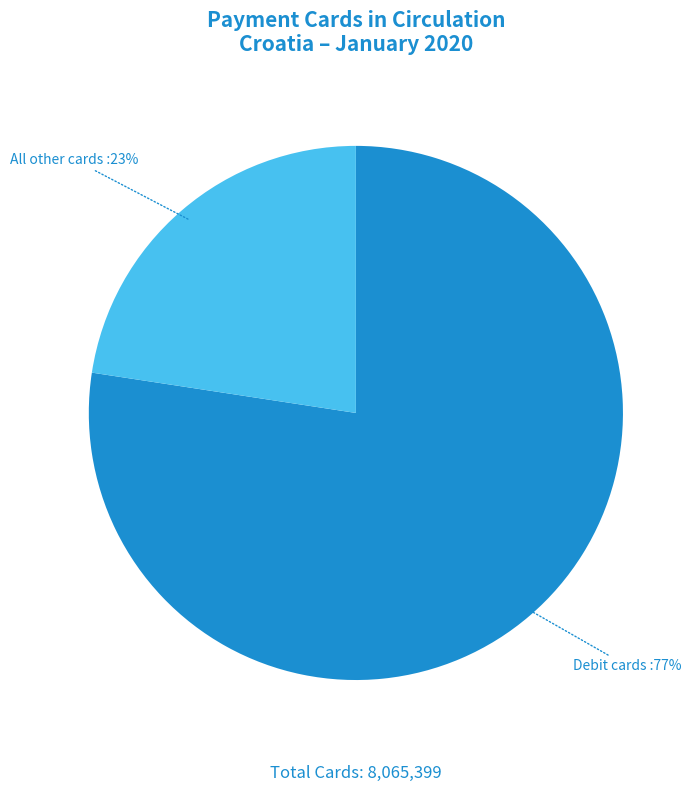

What is the largest slice in the pie chart?

Debit cards